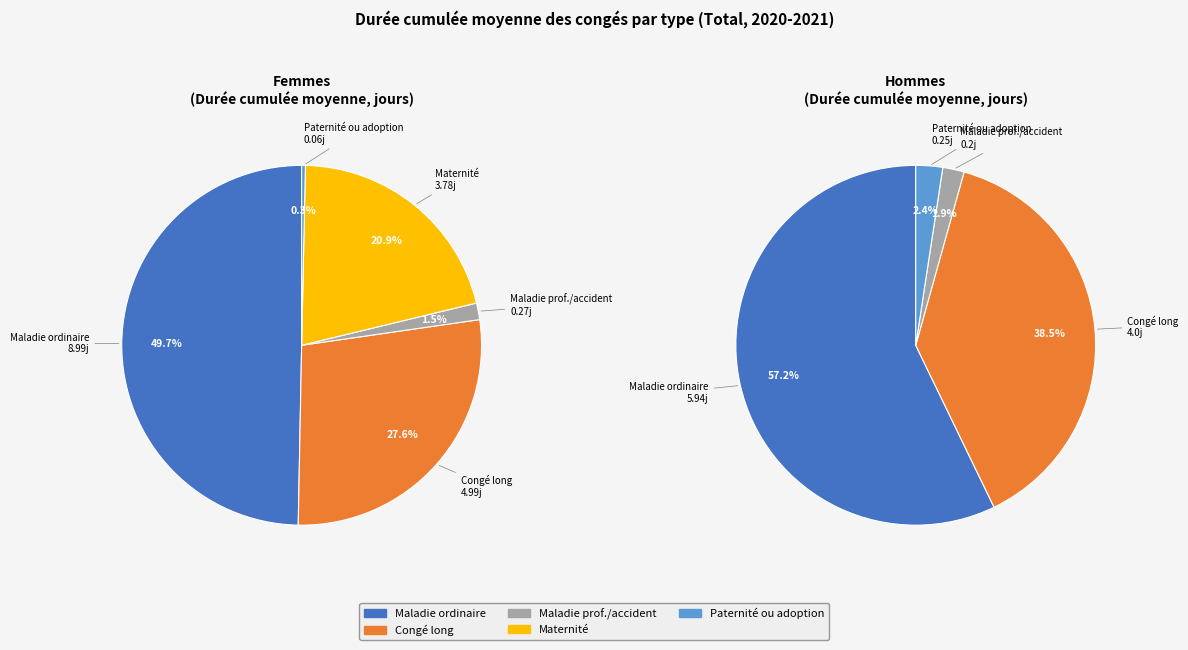

Rank the series by their average value, from lowest to highest.

values_hommes, values_femmes